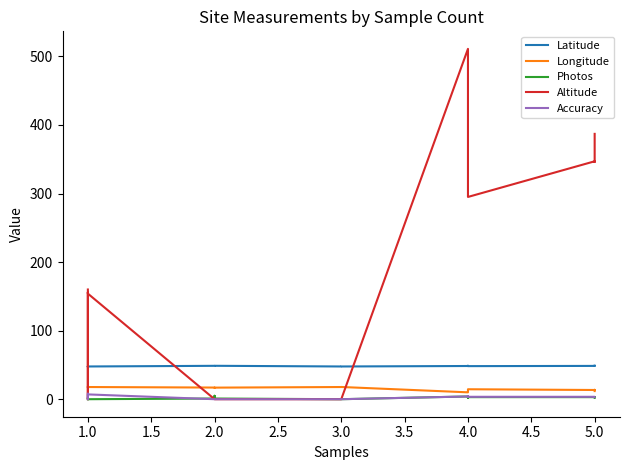

What is the difference between the maximum and second lowest values in the Photos series?

5.0